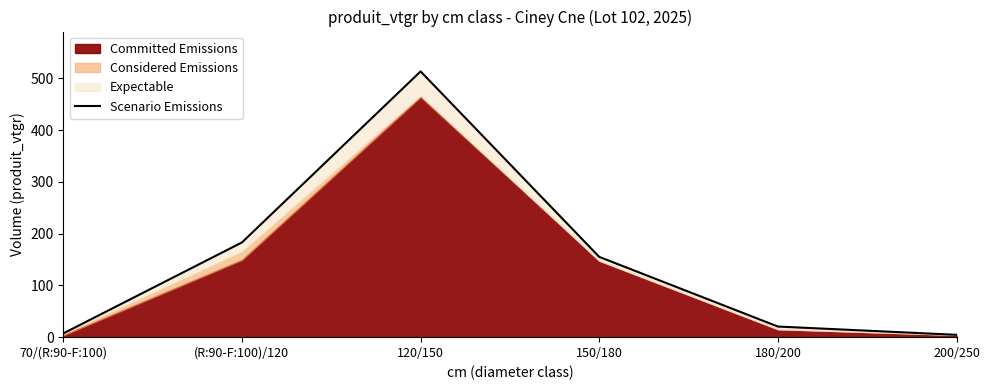

How many interior local peaks (higher than both neighbors) does the data have?

1